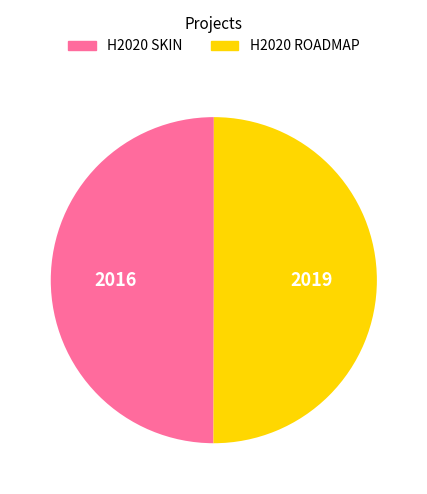

What is the ratio of the value at H2020 SKIN to the value at H2020 ROADMAP?

1.0